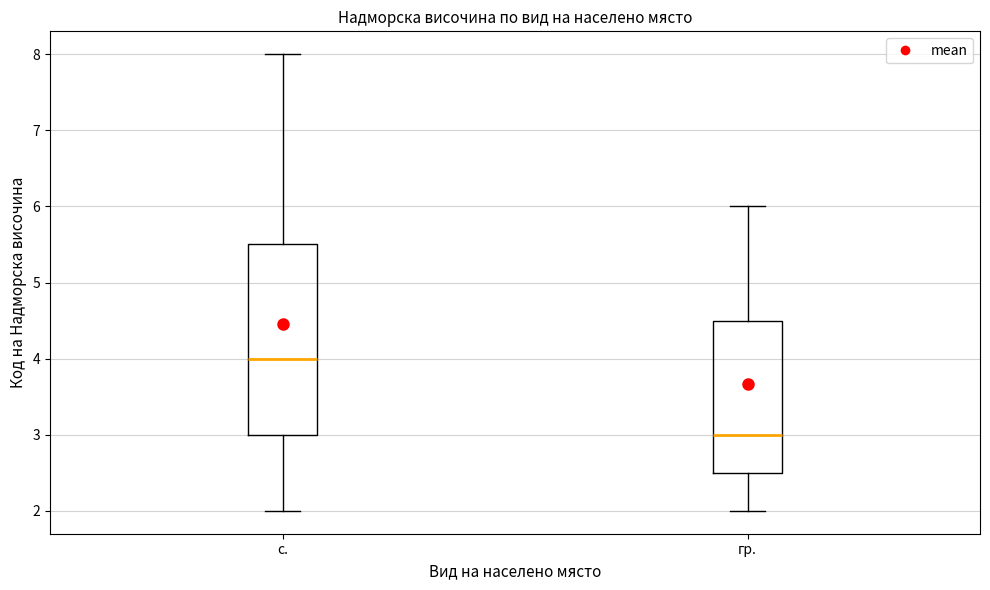

Reading left to right, transcribe this box plot: for each box, give where its median line is, the range the box spans, and where its two whiskers end, as read against the y-axis. The values are not printed on the chart, so give them approximately, as read against the axis.

с.: median 4.0, box 3.0 to 5.5, whiskers 2.0 to 8.0
гр.: median 3.0, box 2.5 to 4.5, whiskers 2.0 to 6.0